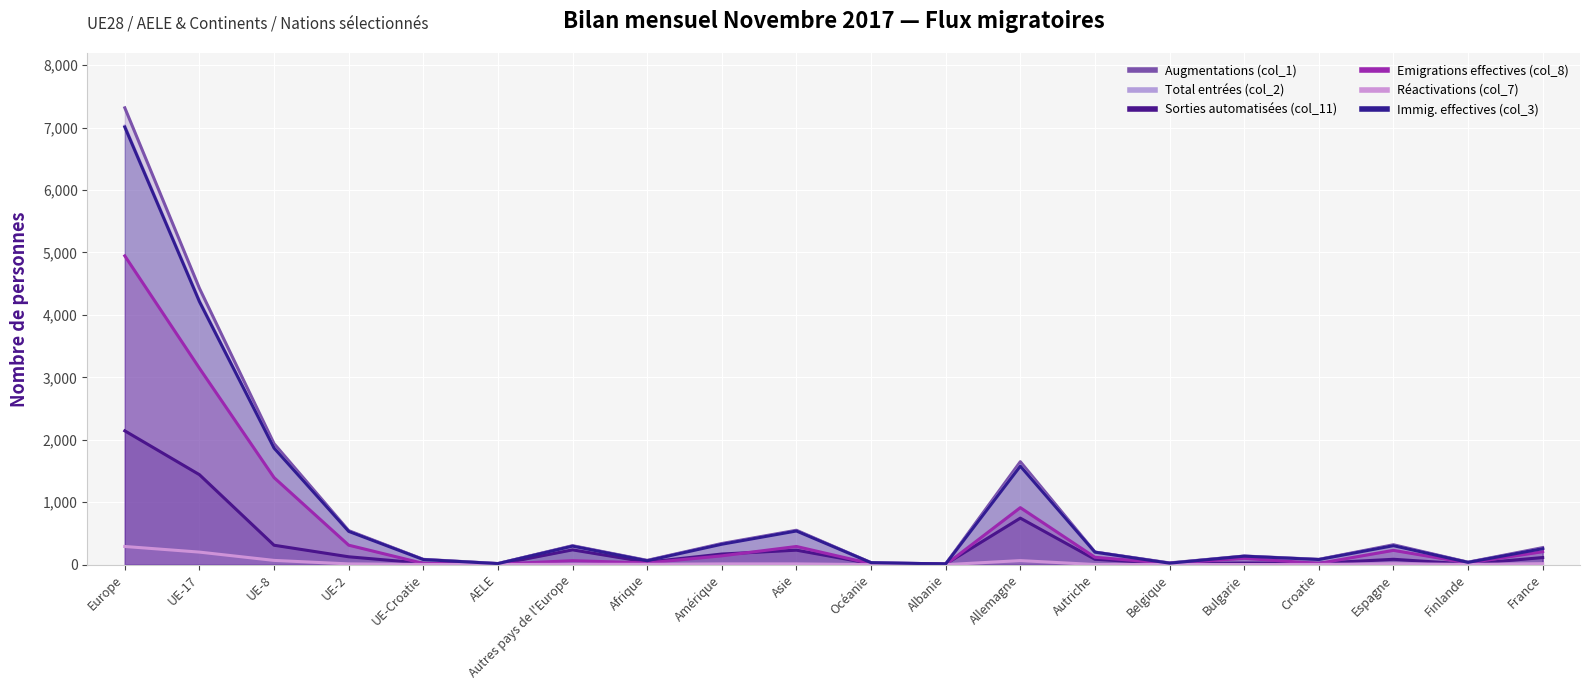

How many interior local peaks does the Réactivations (col_7) series have?

4